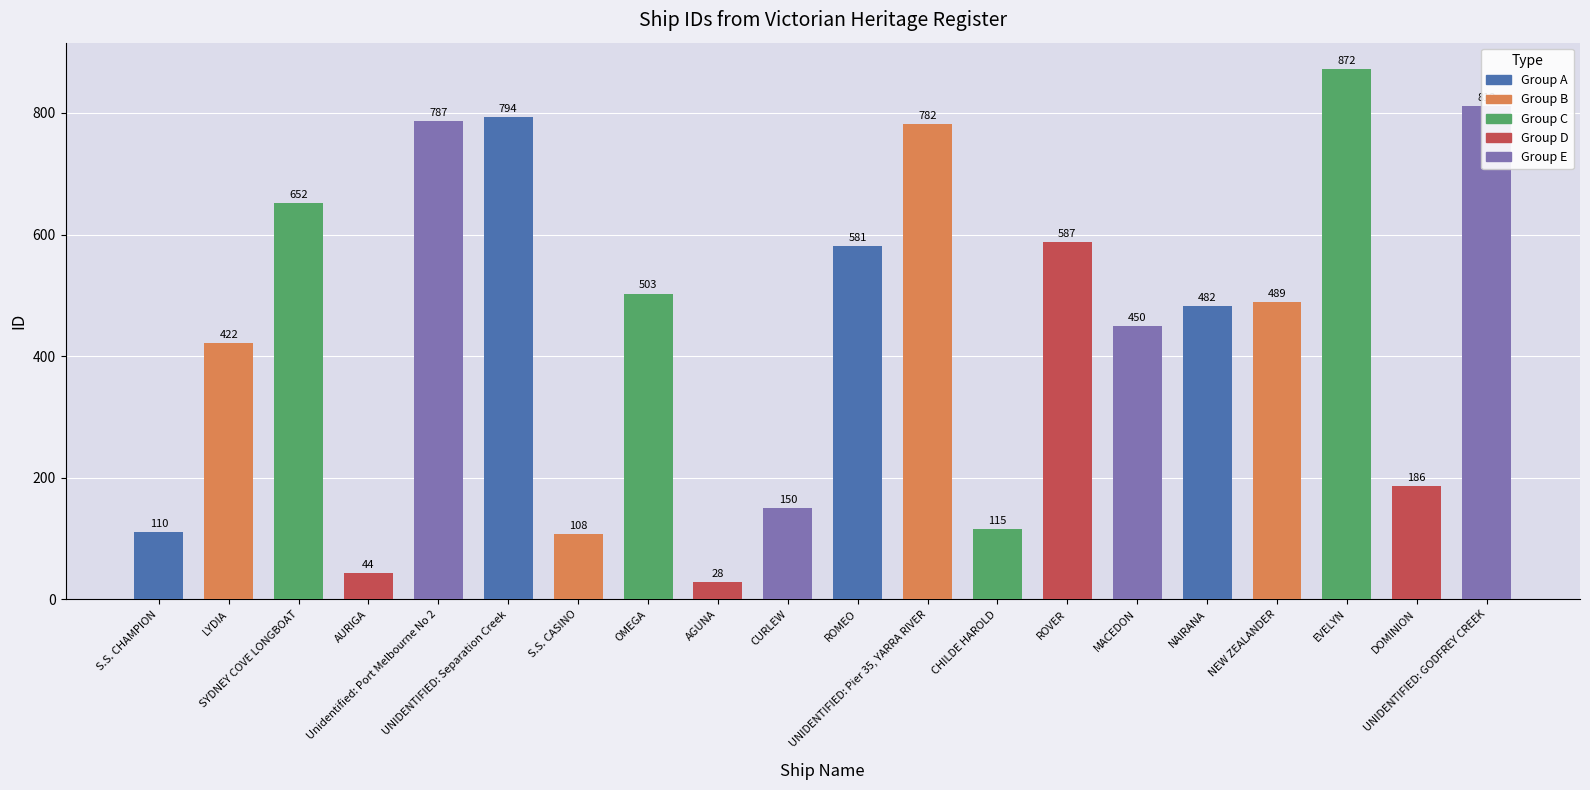

Rank the categories by value from highest to lowest.

EVELYN, UNIDENTIFIED: GODFREY CREEK, UNIDENTIFIED: Separation Creek, Unidentified: Port Melbourne No 2, UNIDENTIFIED: Pier 35, YARRA RIVER, SYDNEY COVE LONGBOAT, ROVER, ROMEO, OMEGA, NEW ZEALANDER, NAIRANA, MACEDON, LYDIA, DOMINION, CURLEW, CHILDE HAROLD, S.S. CHAMPION, S.S. CASINO, AURIGA, AGUNA